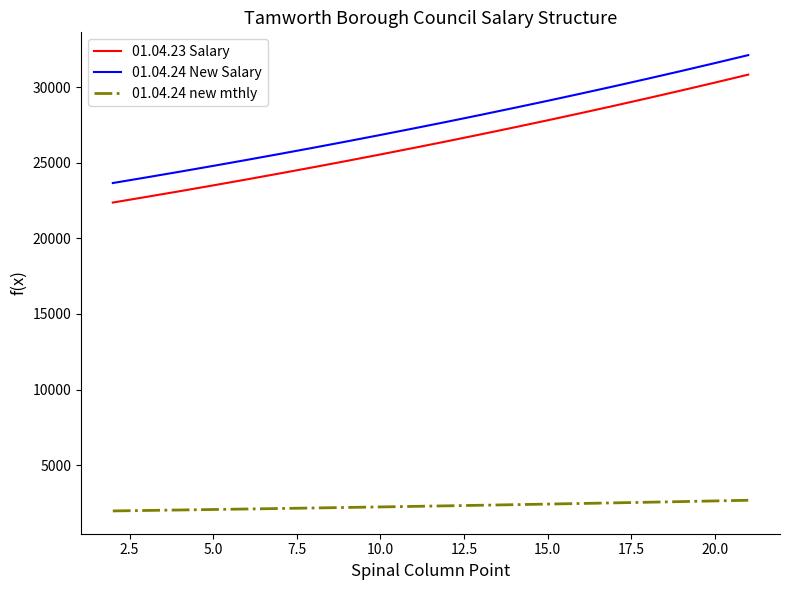

Does the chart display data point markers on the line(s)?

No